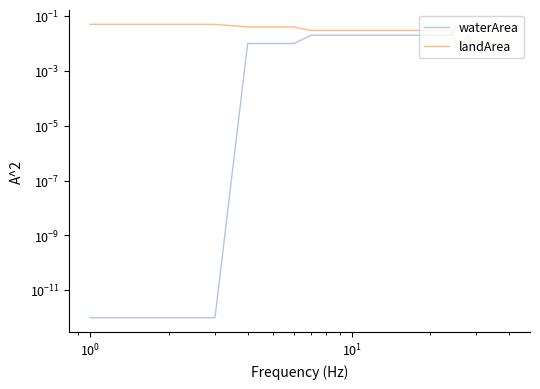

Which series has the largest total across all categories?

waterArea